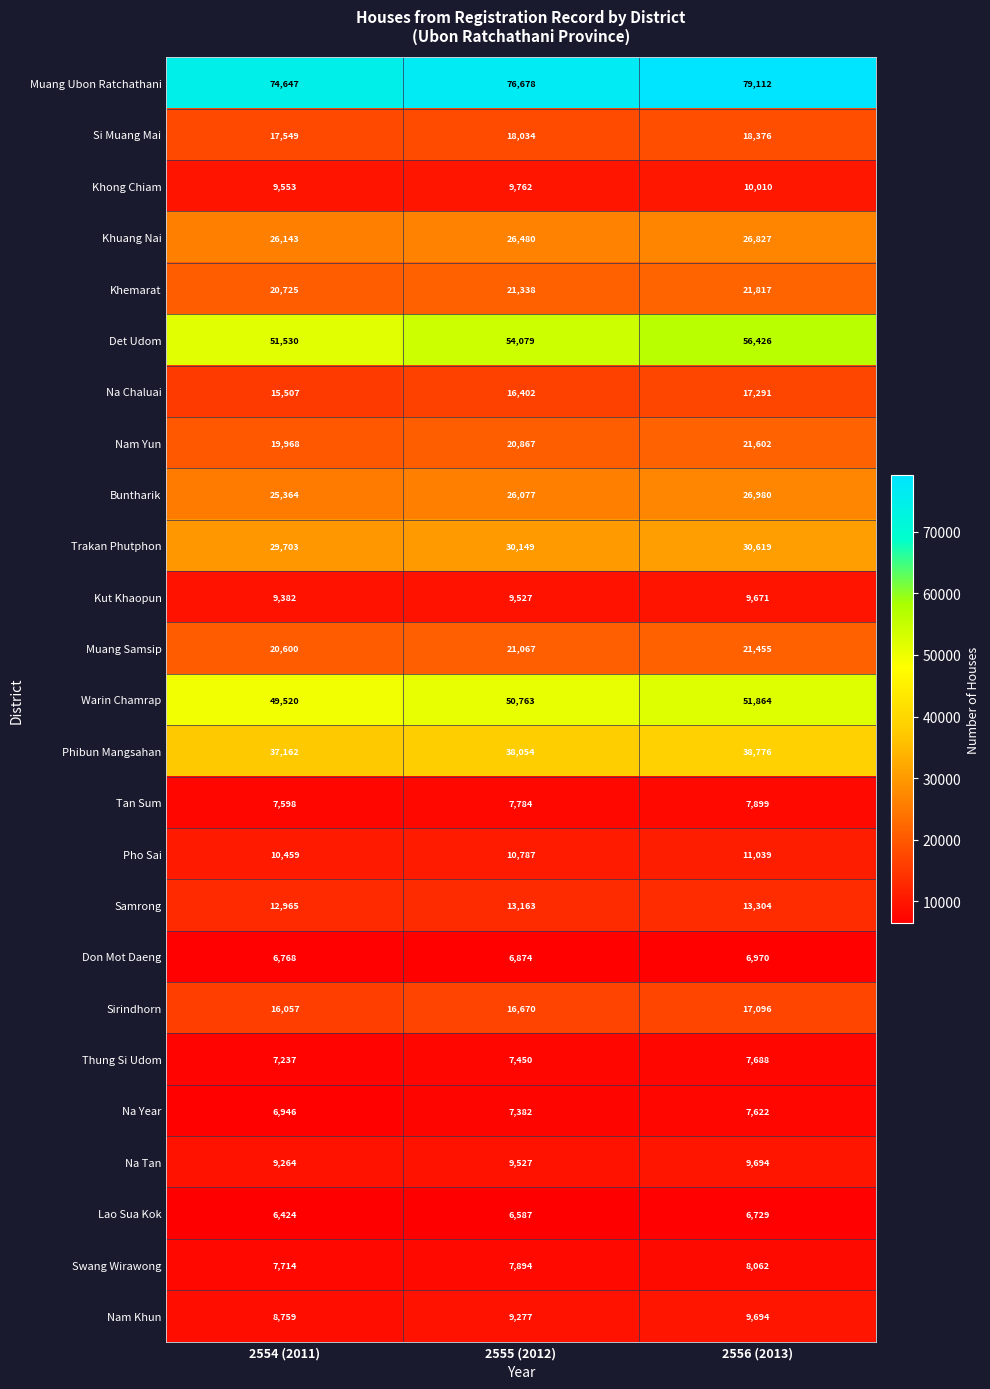

True or false: Na Year has a value of 12043 at 2556 (2013).

False